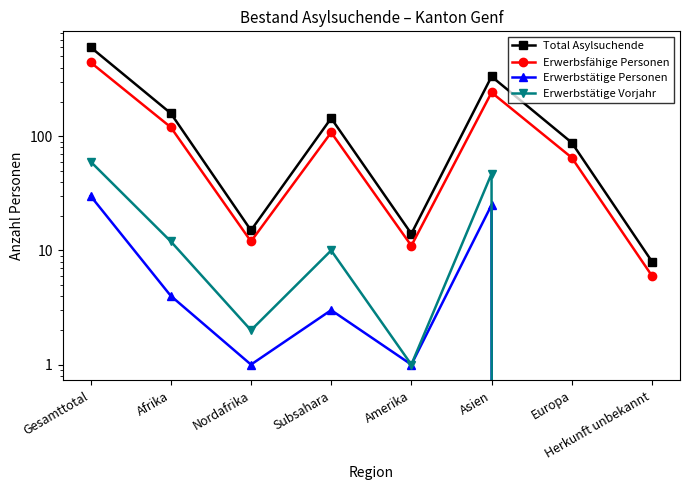

Rank the series at Nordafrika from lowest to highest value.

Erwerbstätige Personen, Erwerbstätige Vorjahr, Erwerbsfähige Personen, Total Asylsuchende